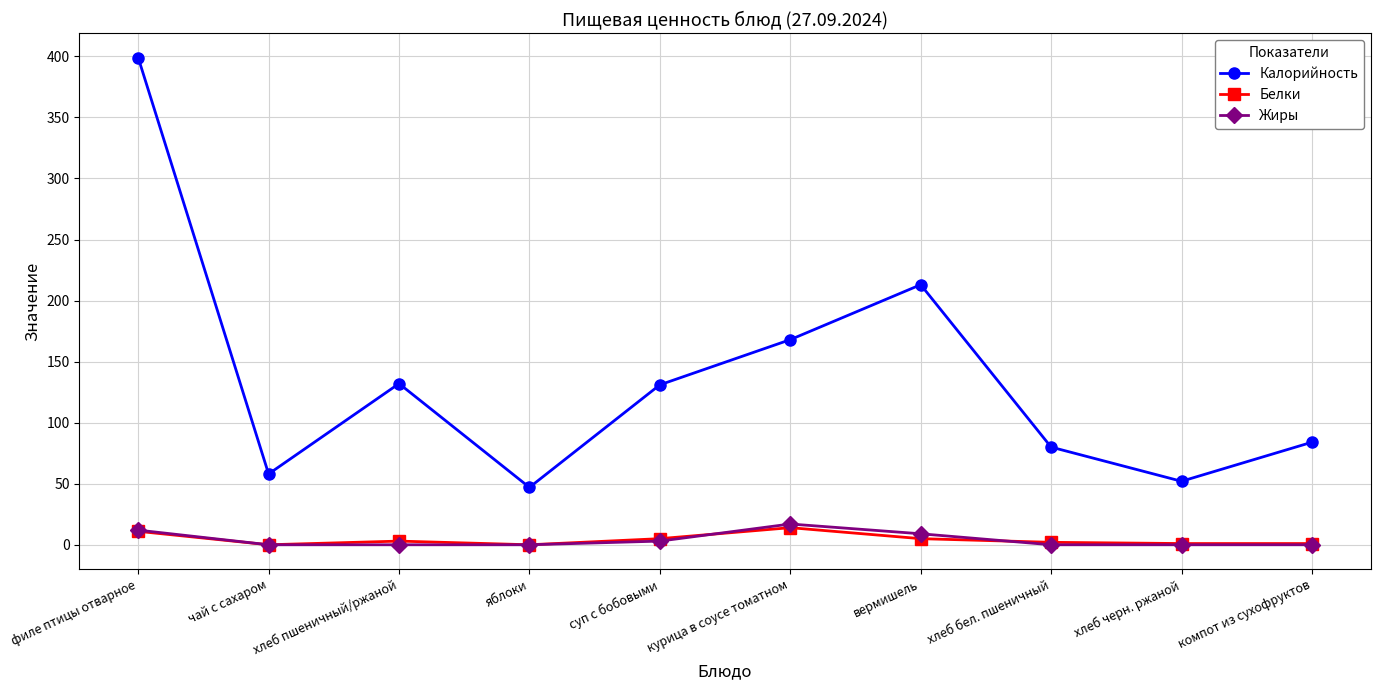

In Калорийность, how many points are higher than both neighbors (excluding endpoints)?

2